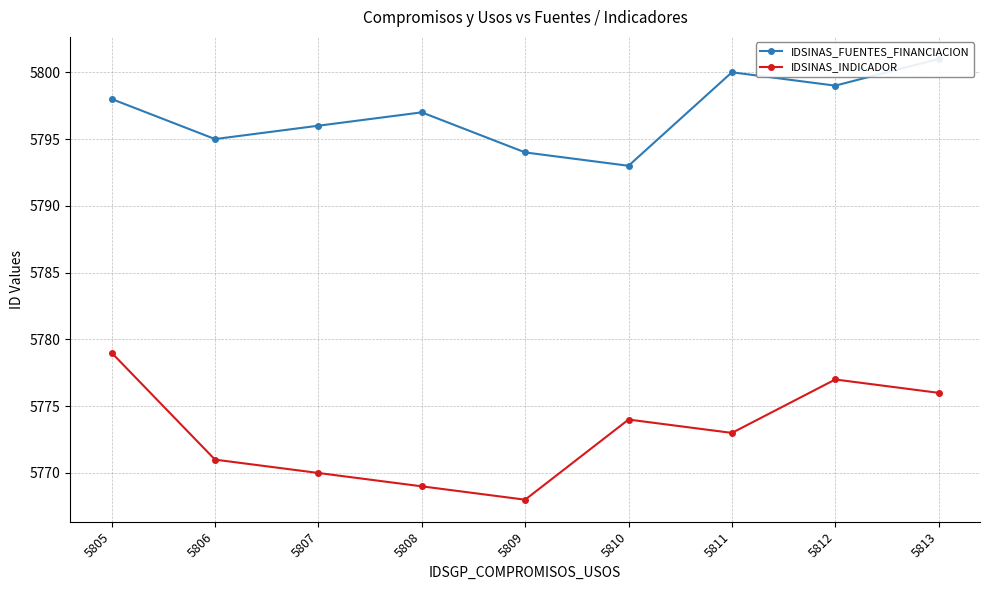

What is the difference between the second highest and minimum values in the IDSINAS_FUENTES_FINANCIACION series?

7